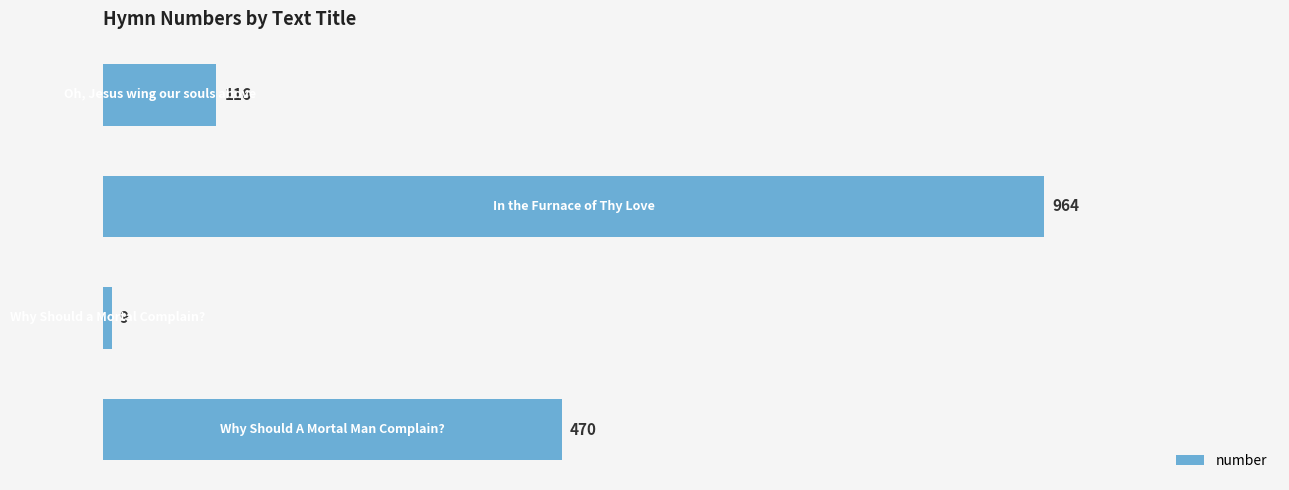

Count the values in the range 116 to 964.

3